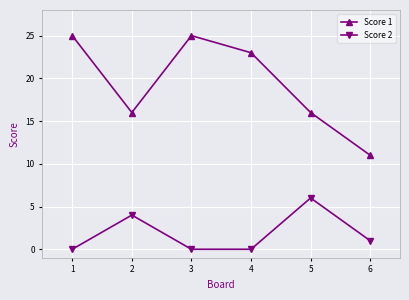

Does the chart display data point markers on the line(s)?

Yes